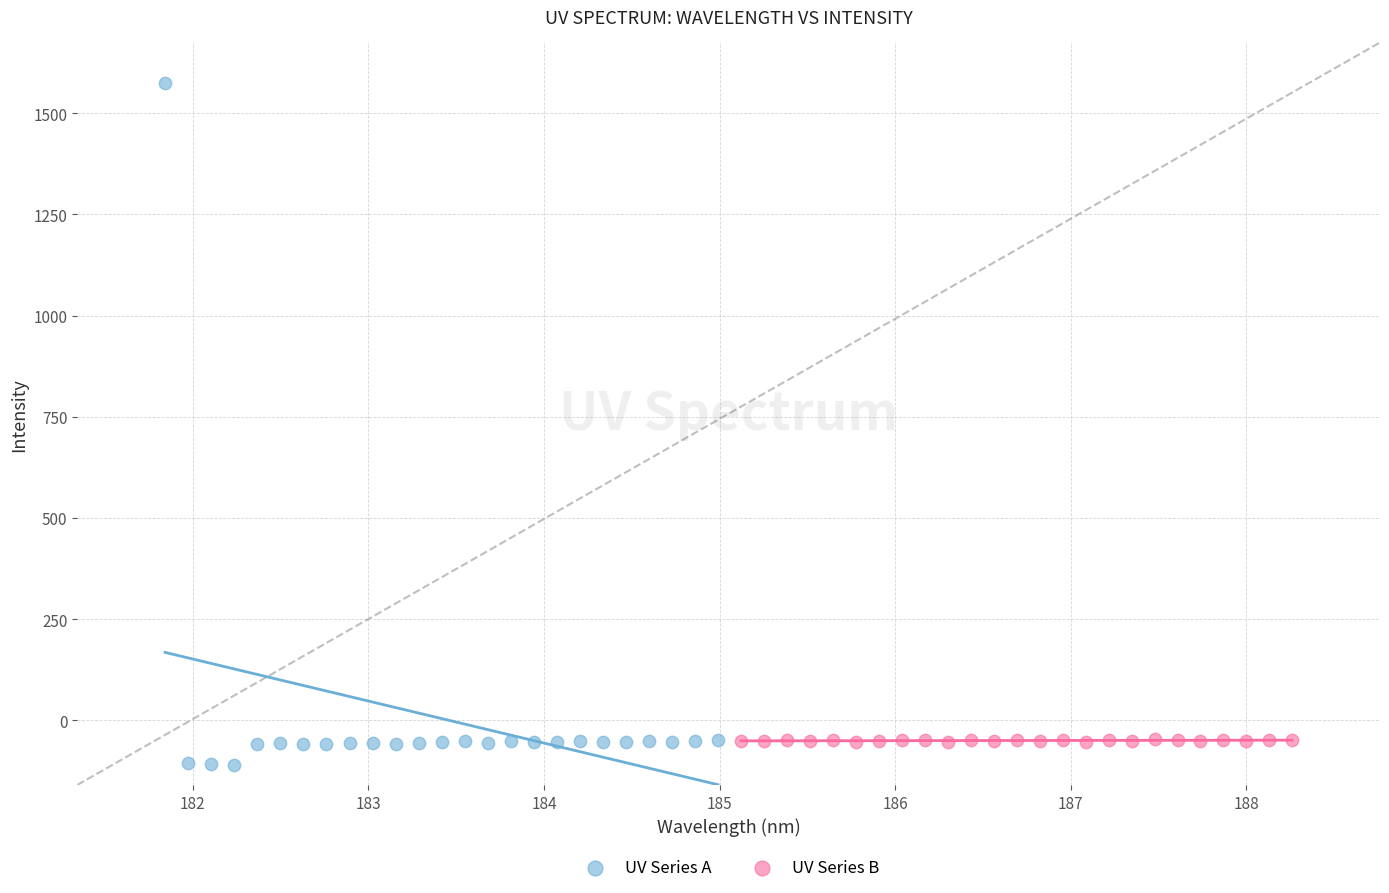

What are all the series names shown in the legend?

UV Series A, UV Series B